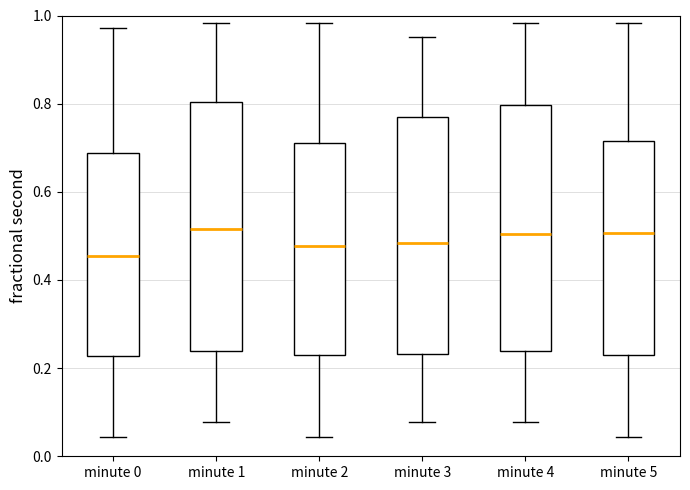

Reading left to right, transcribe this box plot: for each box, give where its median line is, the range the box spans, and where its two whiskers end, as read against the y-axis. The values are not printed on the chart, so give them approximately, as read against the axis.

minute 0: median 0.46, box 0.22 to 0.68, whiskers 0.04 to 0.98
minute 1: median 0.52, box 0.24 to 0.80, whiskers 0.08 to 0.98
minute 2: median 0.48, box 0.22 to 0.70, whiskers 0.04 to 0.98
minute 3: median 0.48, box 0.24 to 0.76, whiskers 0.08 to 0.96
minute 4: median 0.50, box 0.24 to 0.80, whiskers 0.08 to 0.98
minute 5: median 0.50, box 0.22 to 0.72, whiskers 0.04 to 0.98